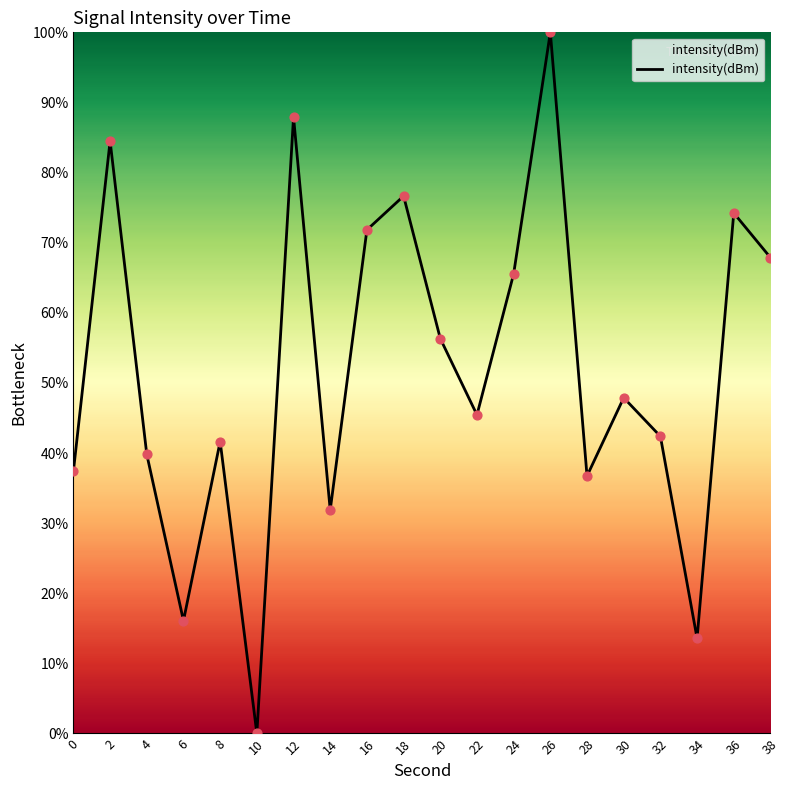

Approximately how many times larger is the value at 24 compared to 26?

0.7